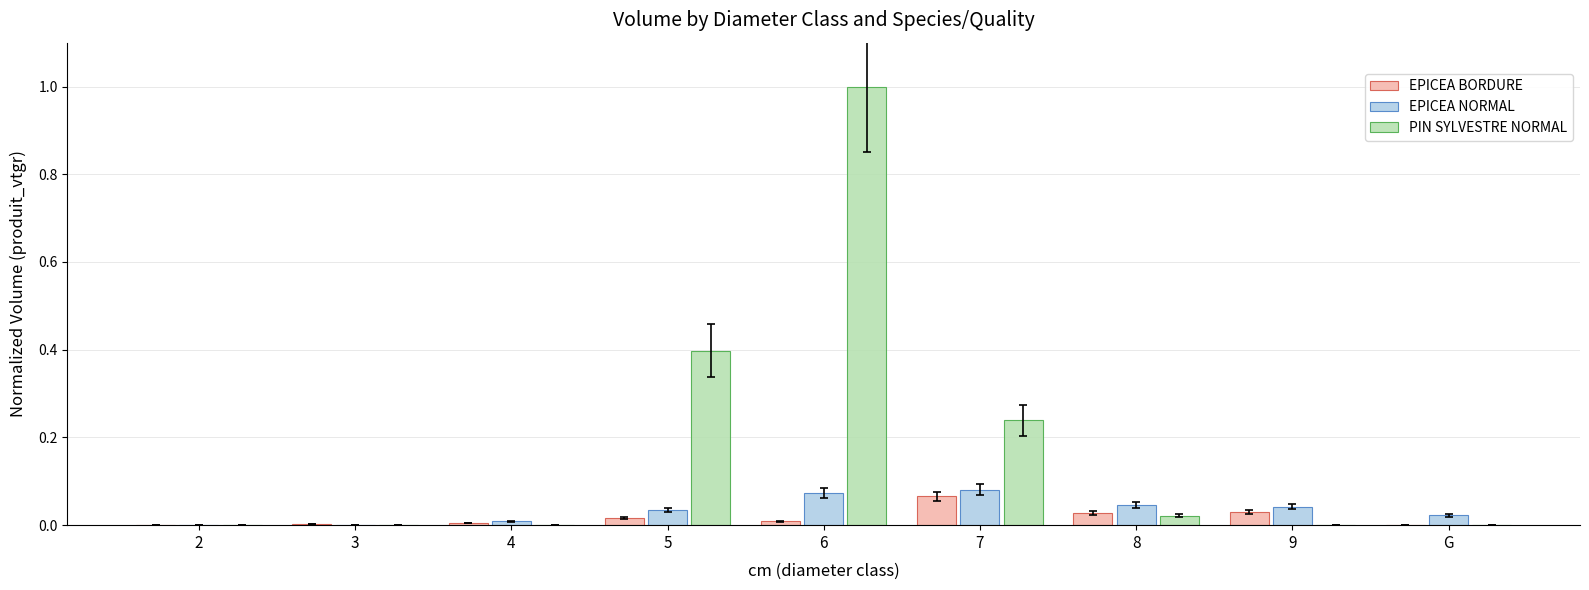

Which category has the highest value in the EPICEA BORDURE series?

7